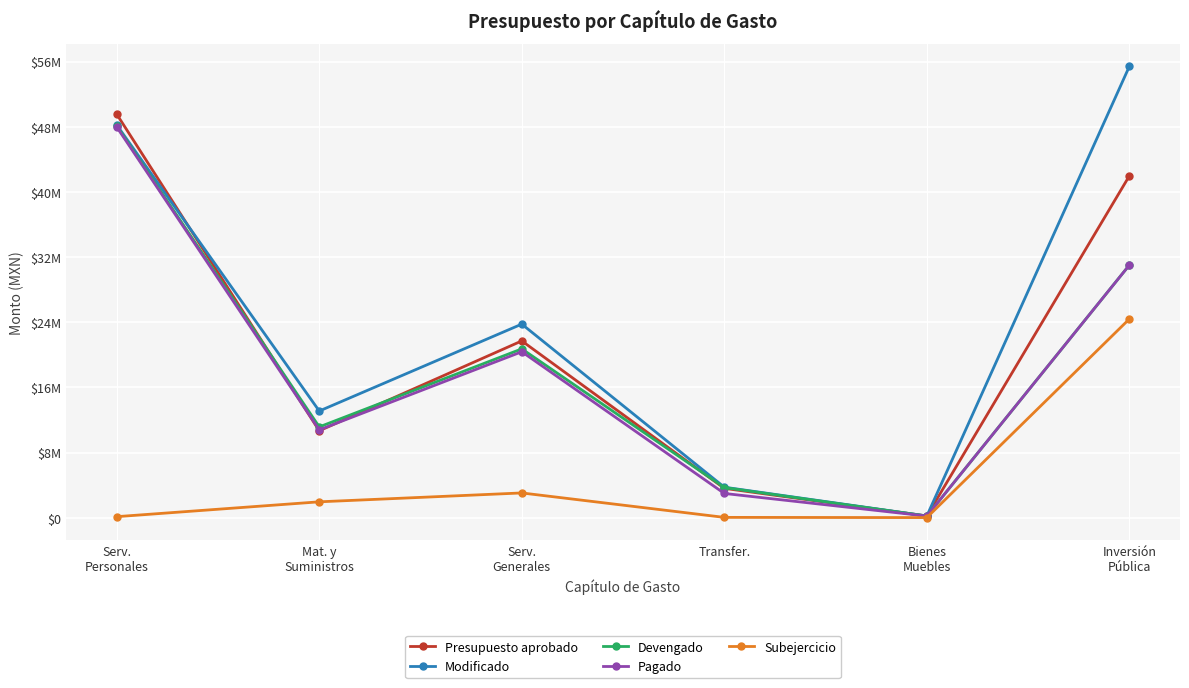

Rank the series at Serv.
Generales from highest to lowest value.

Modificado, Presupuesto aprobado, Devengado, Pagado, Subejercicio